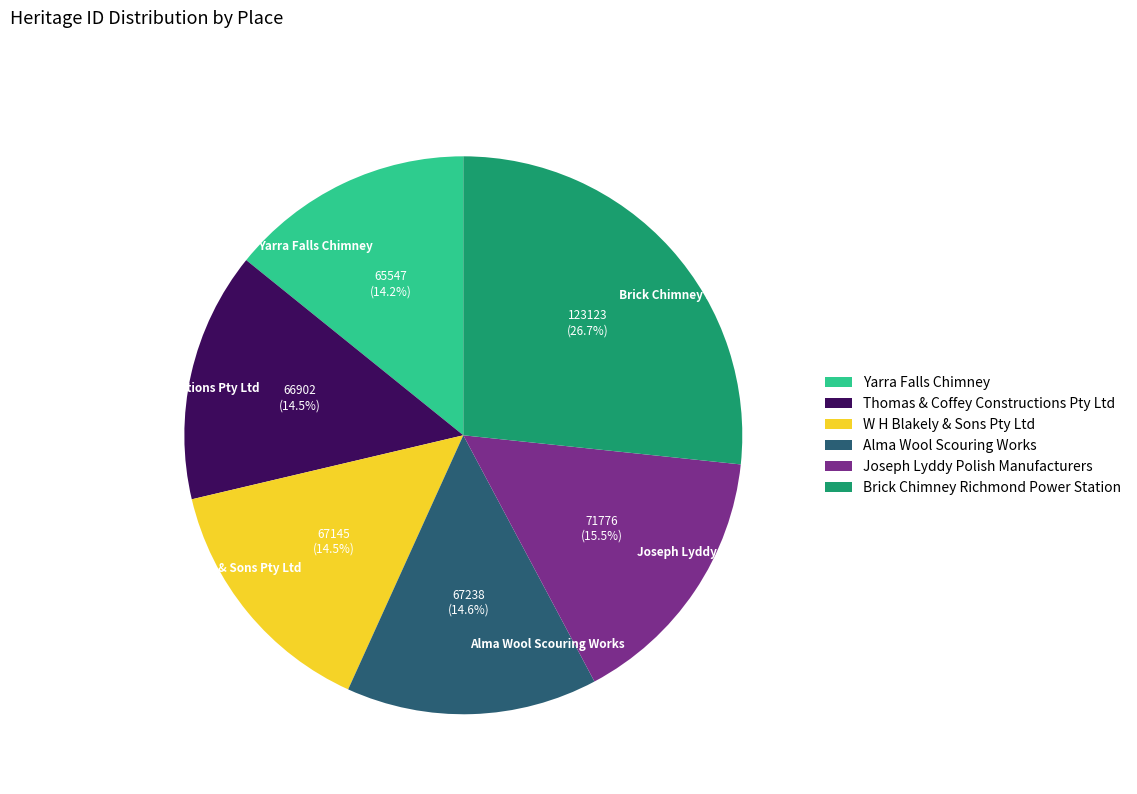

Which category has the biggest portion of the pie?

Brick Chimney Richmond Power Station